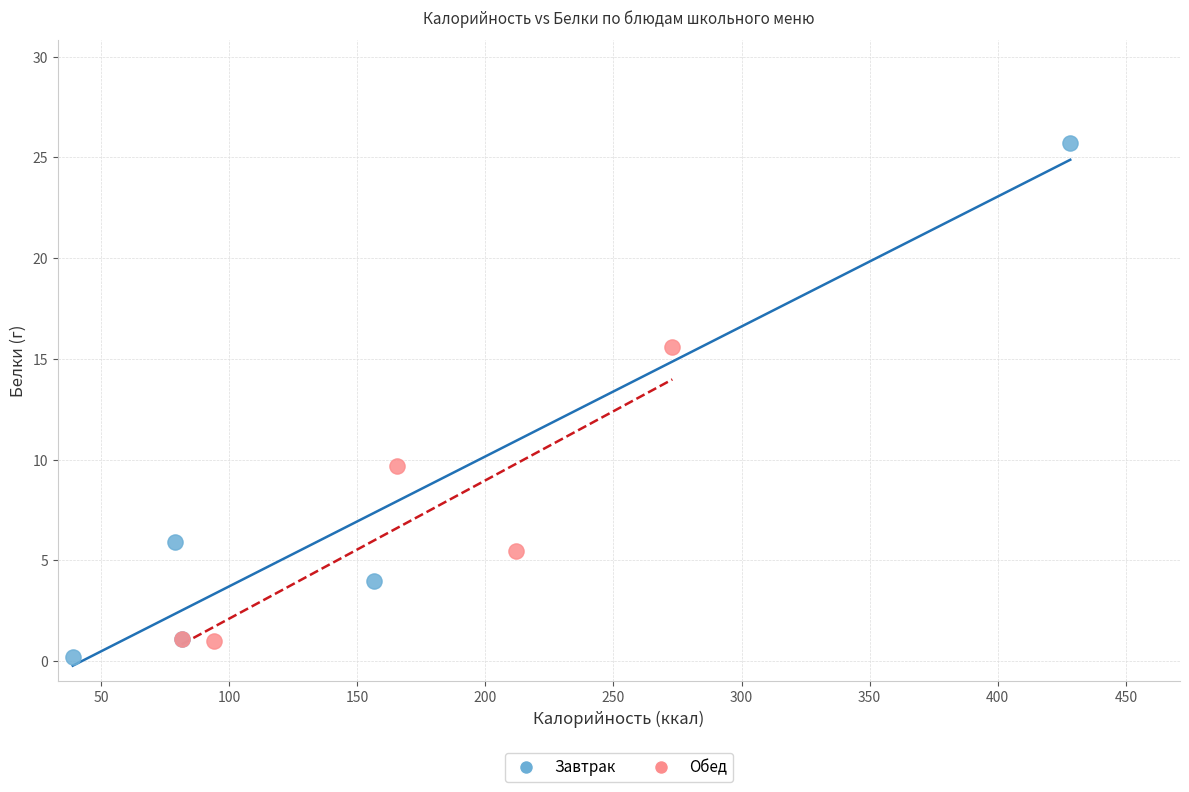

Which series contains the lowest Y value?

Завтрак